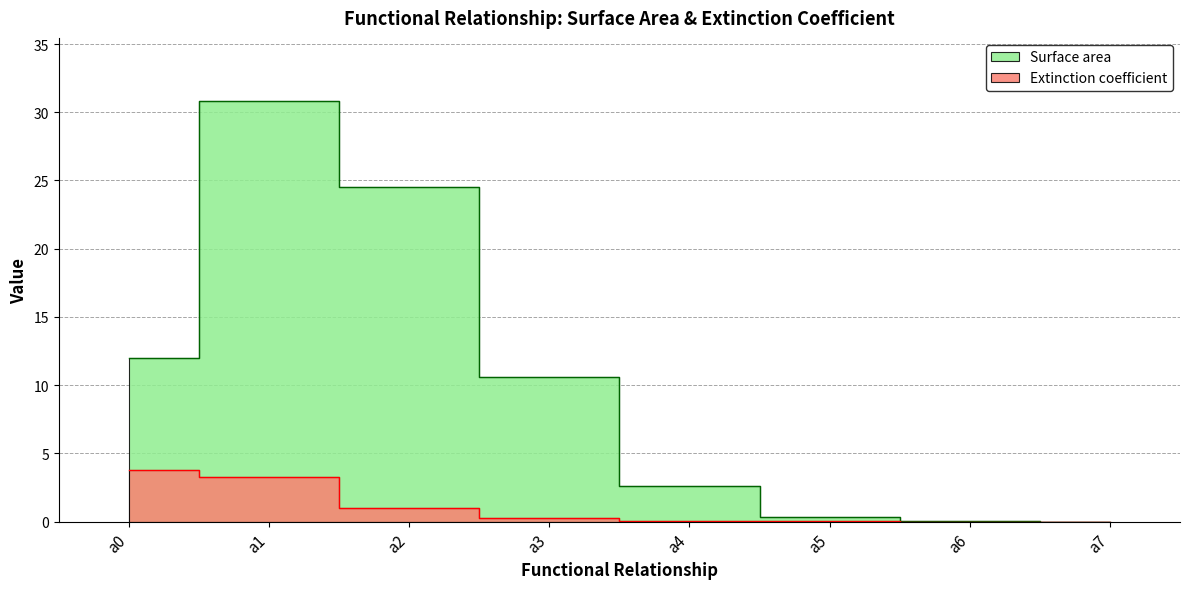

What is the difference between the maximum and second lowest values in the Extinction coefficient series?

3.8